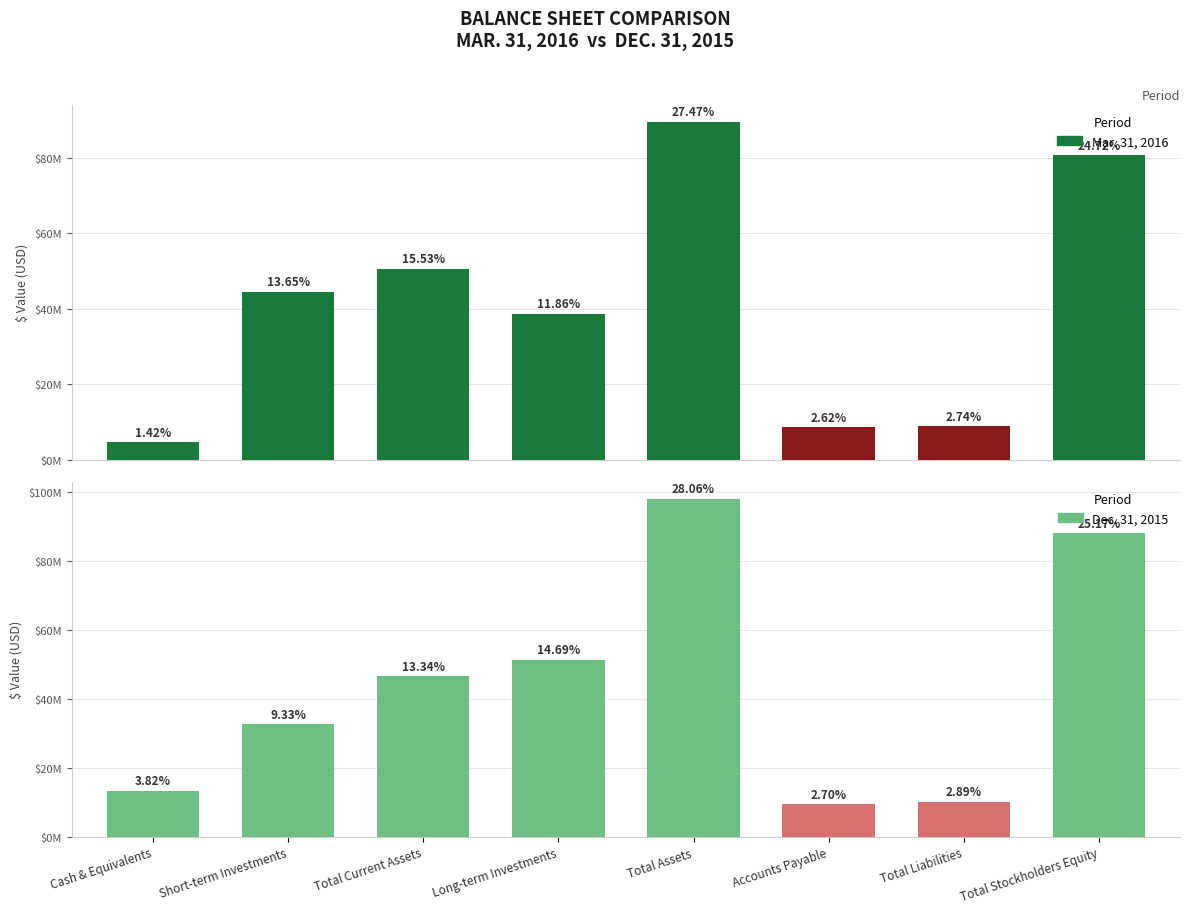

Reading left to right, extract all data points from this chart.

Mar. 31, 2016: 4622773	44496683	50606139	38645185	89522775	8523916	8935214	80587561
Dec. 31, 2015: 13376196	32663245	46691330	51428632	98215623	9455477	10103667	88111956